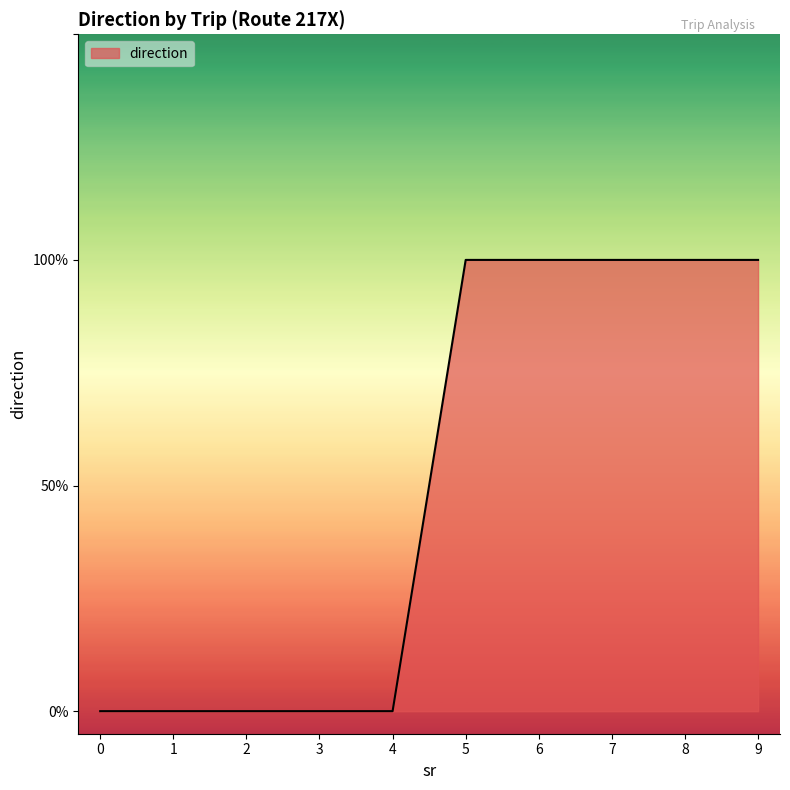

Rank the categories by value from highest to lowest.

5, 6, 7, 8, 9, 0, 1, 2, 3, 4